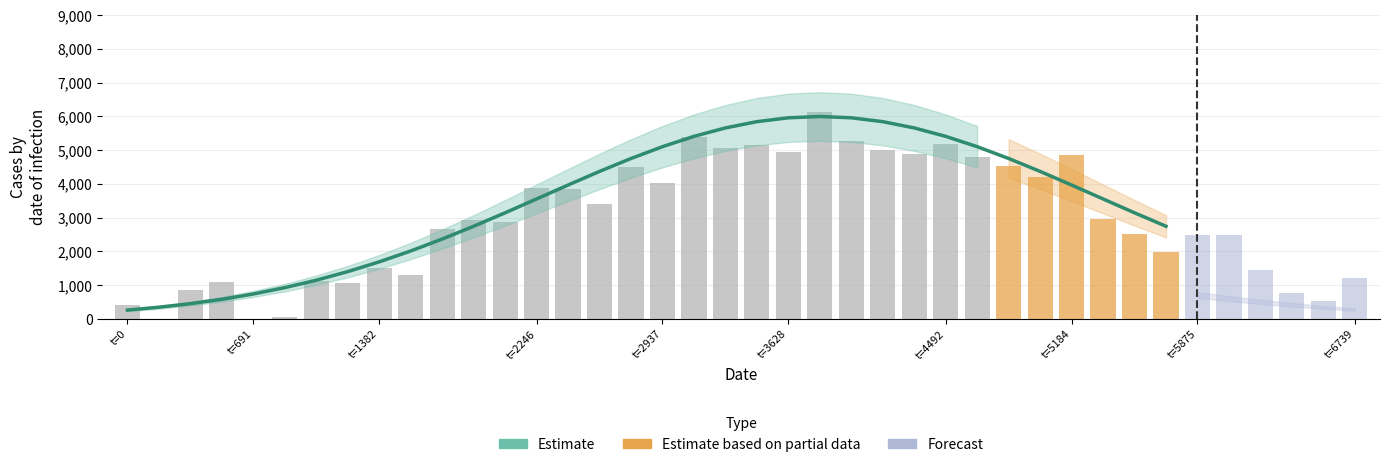

The high series shows 0.0 at 35. True or false?

True